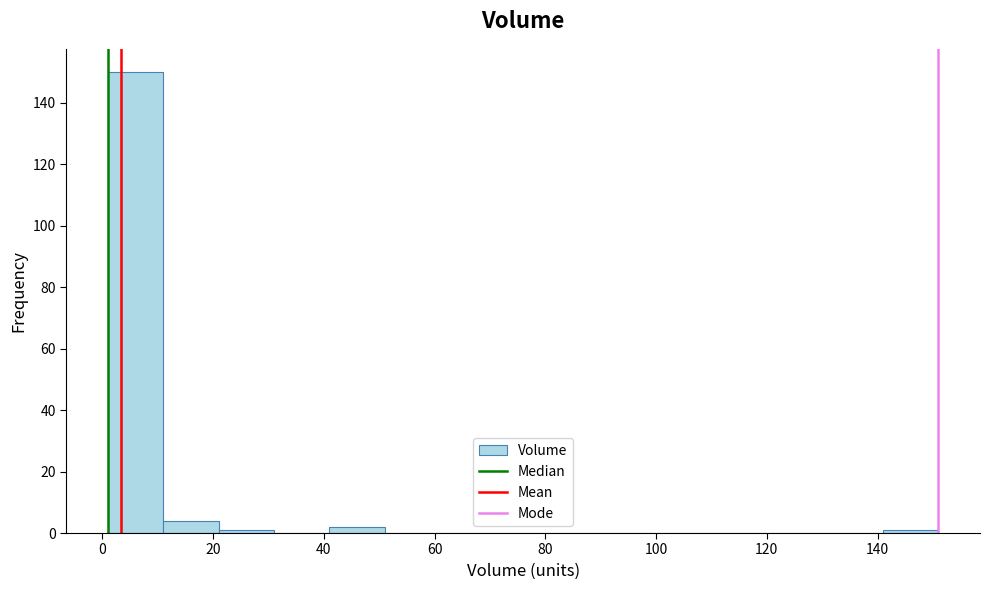

Reading left to right, transcribe this chart: for each bar, give the range it covers on the x-axis and its height. Neither the bar edges nor the heights are printed on the chart, so give them approximately, as read against the axes.

1 to 11: 150
11 to 21: 4
21 to 31: under 2
31 to 41: 0
41 to 51: 2
51 to 61: 0
61 to 71: 0
71 to 81: 0
81 to 91: 0
91 to 101: 0
101 to 111: 0
111 to 121: 0
121 to 131: 0
131 to 141: 0
141 to 151: under 2